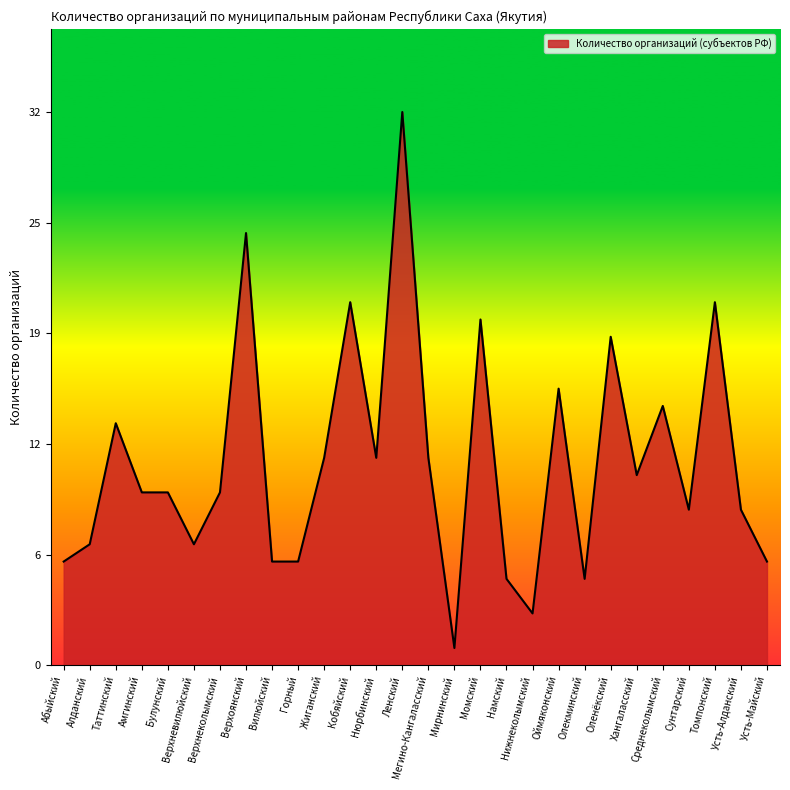

Where is the data nearest to the value 16?

Оймяконский